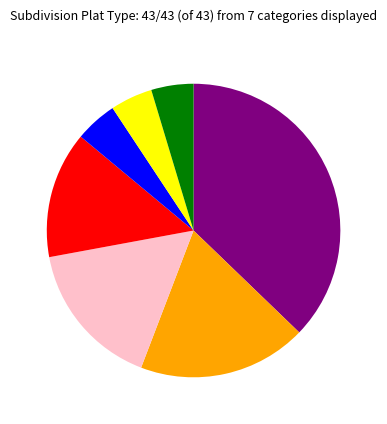

Is there any slice that represents more than half of the pie?

No